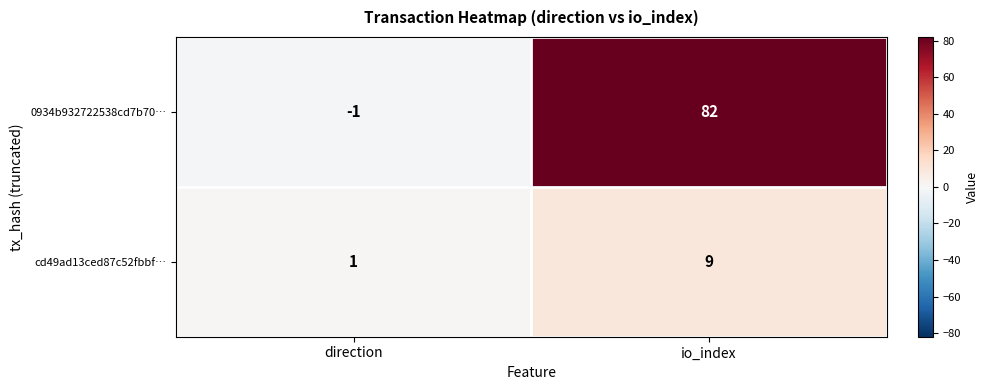

Where is cd49ad13ced87c52fbbf… nearest to the value 5?

direction